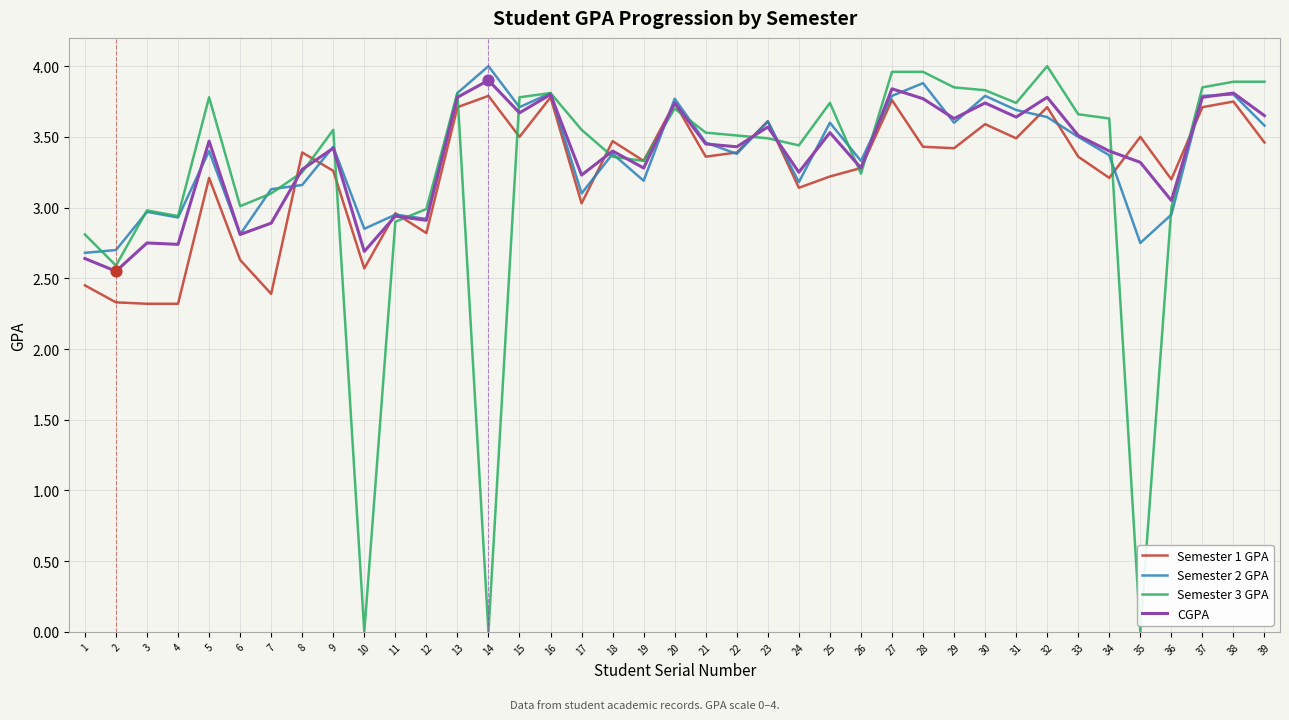

What is the total value across all series at 22?

13.7